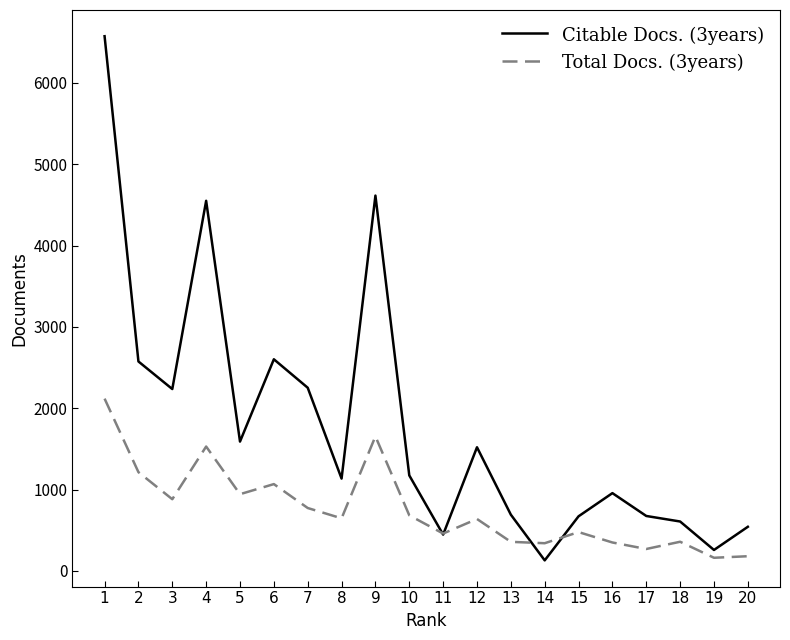

At which category does Citable Docs. (3years) reach its first local valley?

3